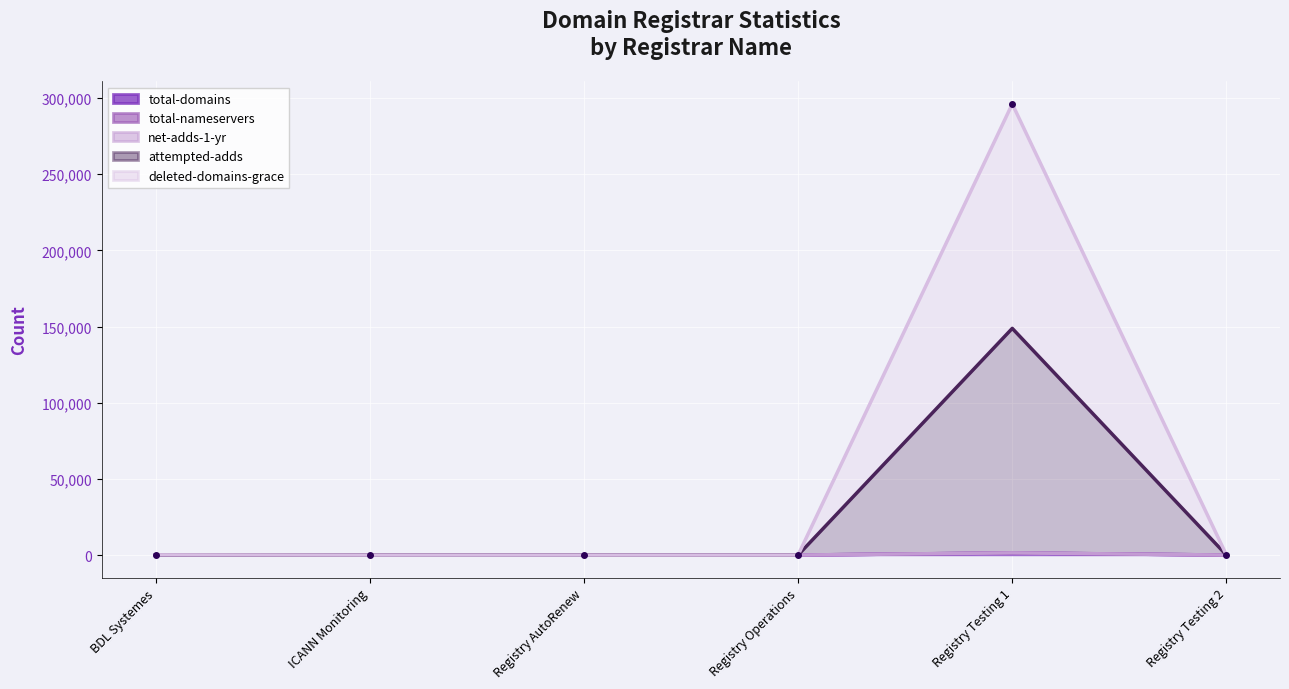

What is the label of the 6th point from the right?

BDL Systemes